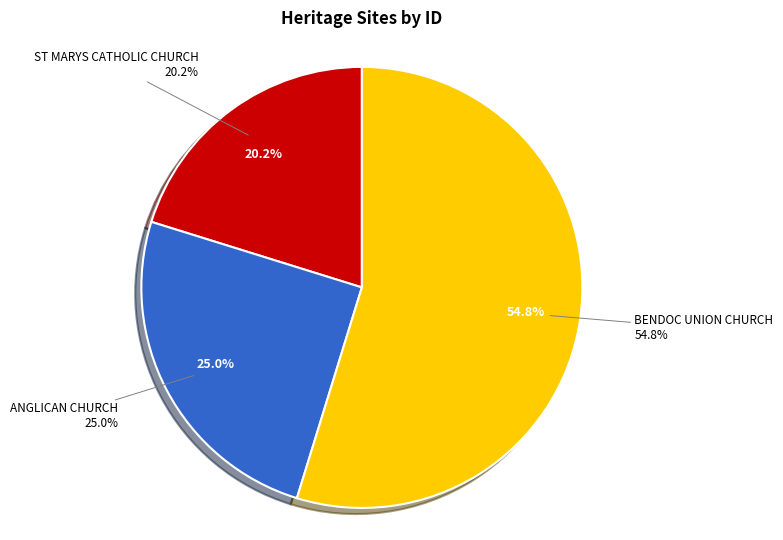

Does any single category account for the majority?

Yes